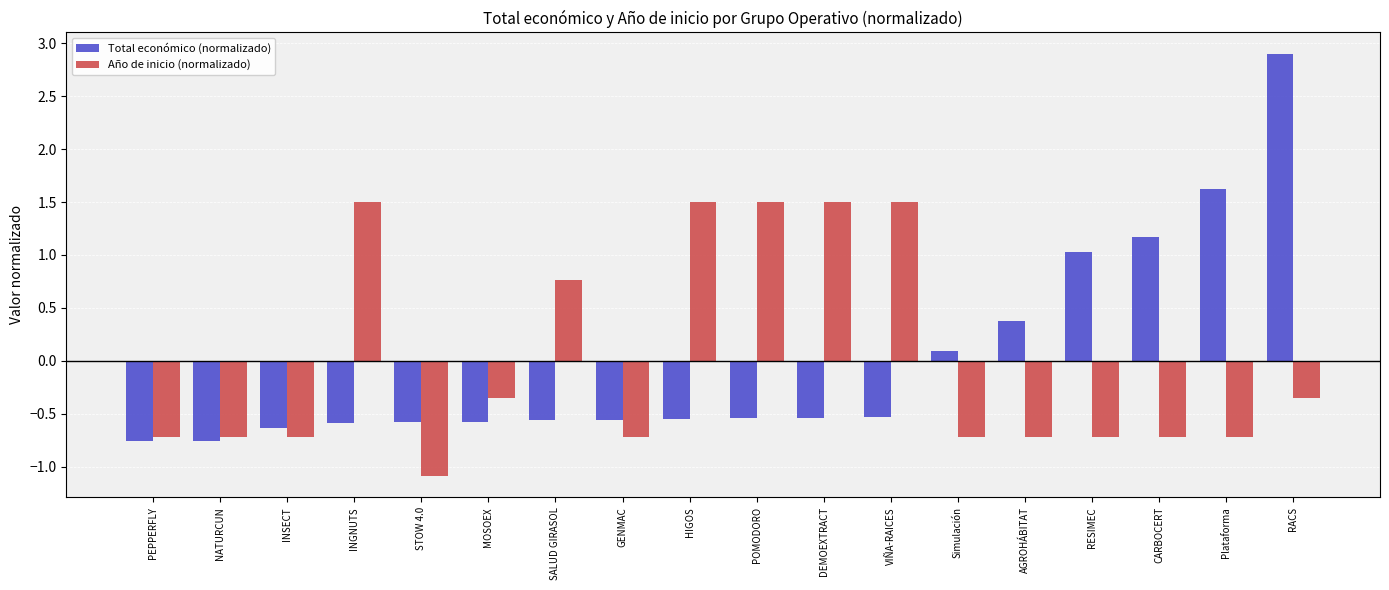

Which series has the largest range (max minus min)?

Total económico (normalizado)